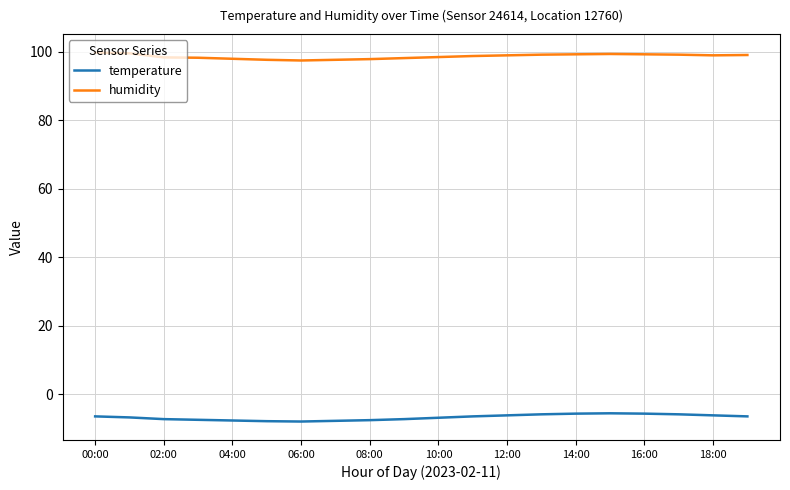

Rank the series by their maximum value, from lowest to highest.

temperature, humidity